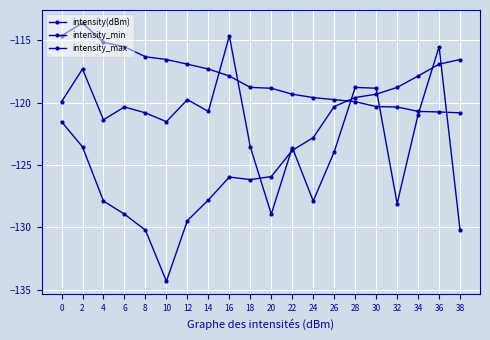

List the series in order of their peak value, highest first.

intensity_max, intensity(dBm), intensity_min